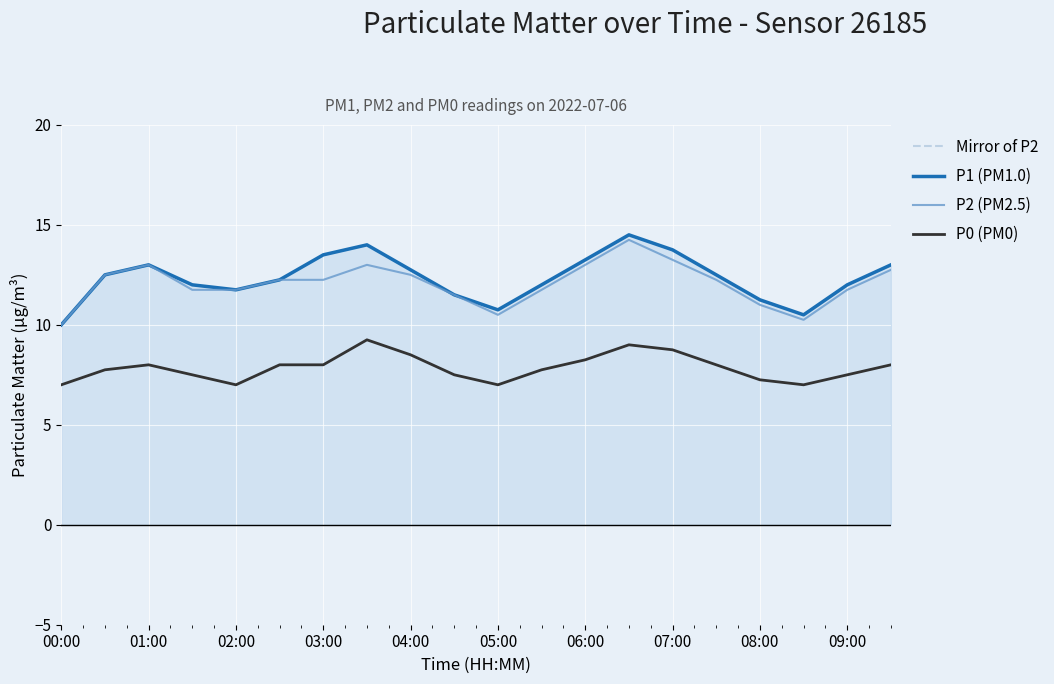

Which series has the largest total across all categories?

P1 (PM1.0)